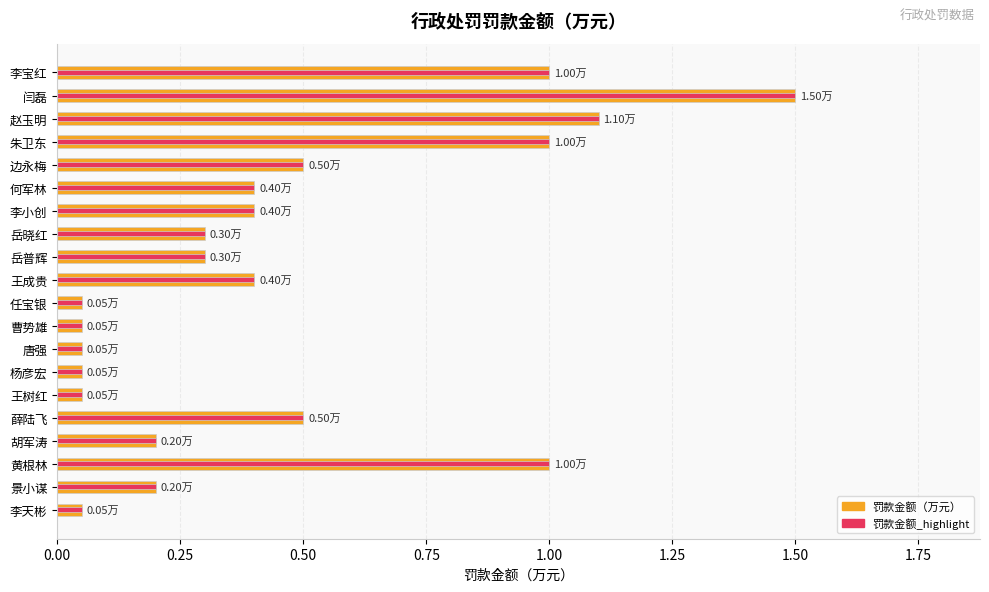

What is the minimum value for 罚款金额_highlight?

0.1